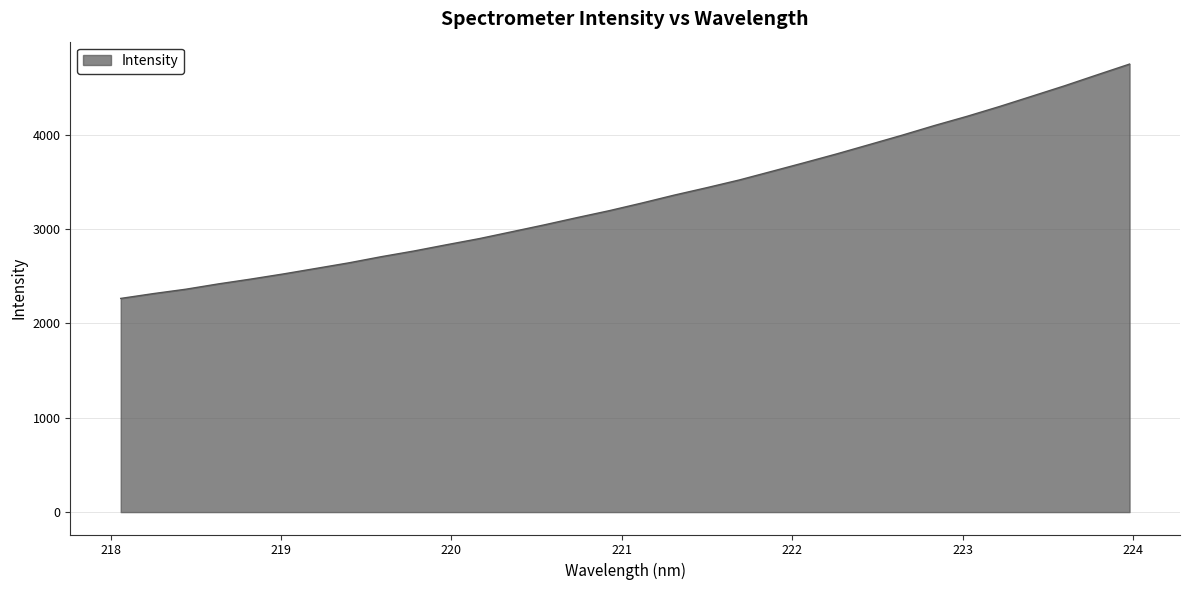

What is the difference between the maximum and minimum values?

2483.4